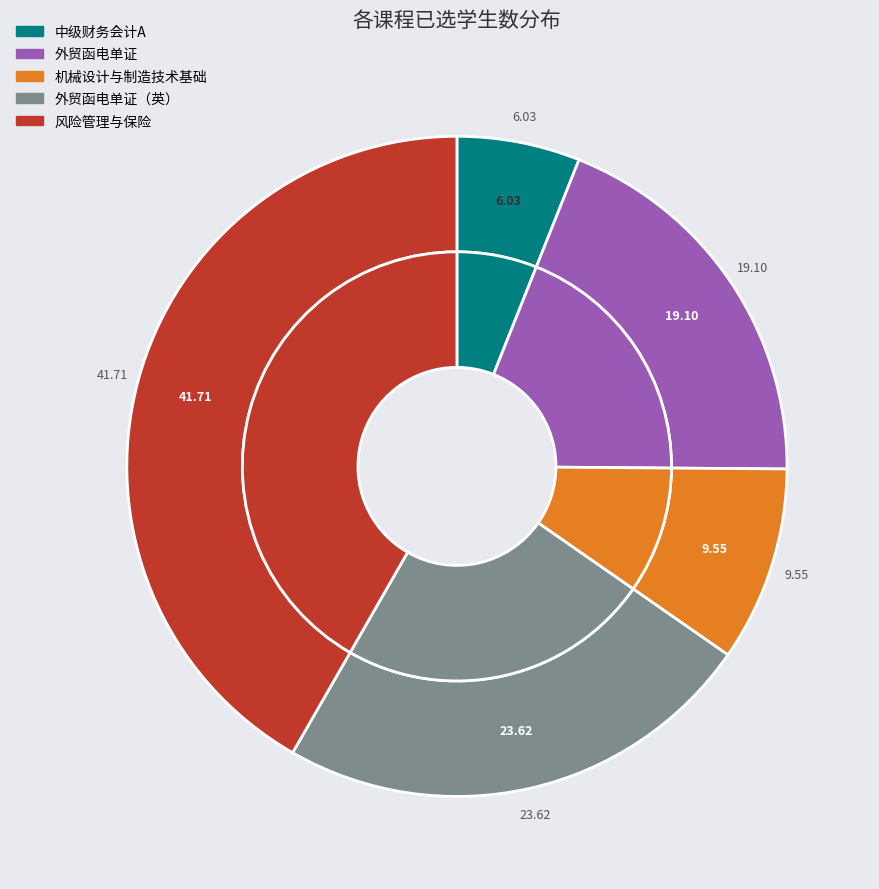

How many segments does this pie chart have?

5